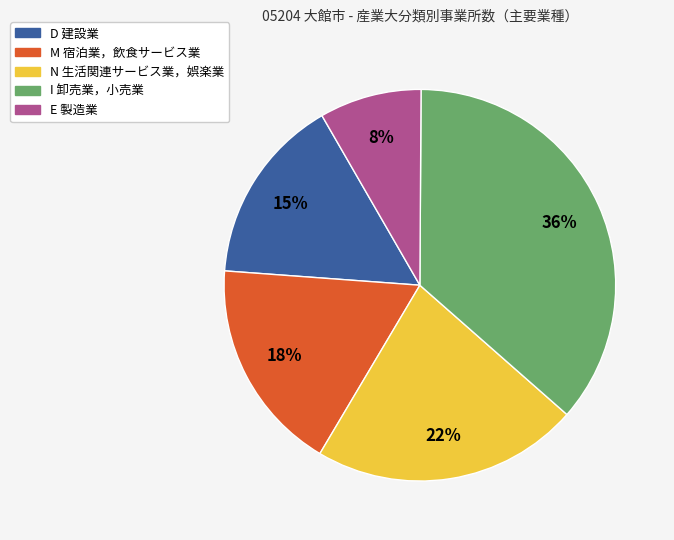

What is the largest slice in the pie chart?

I 卸売業，小売業